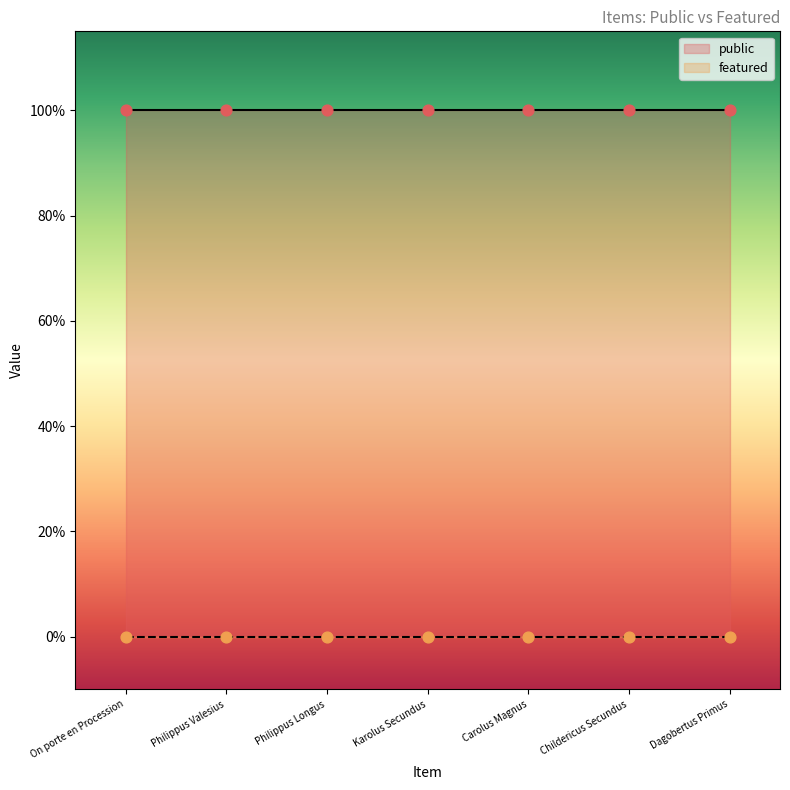

Which series contains the highest Y value?

public